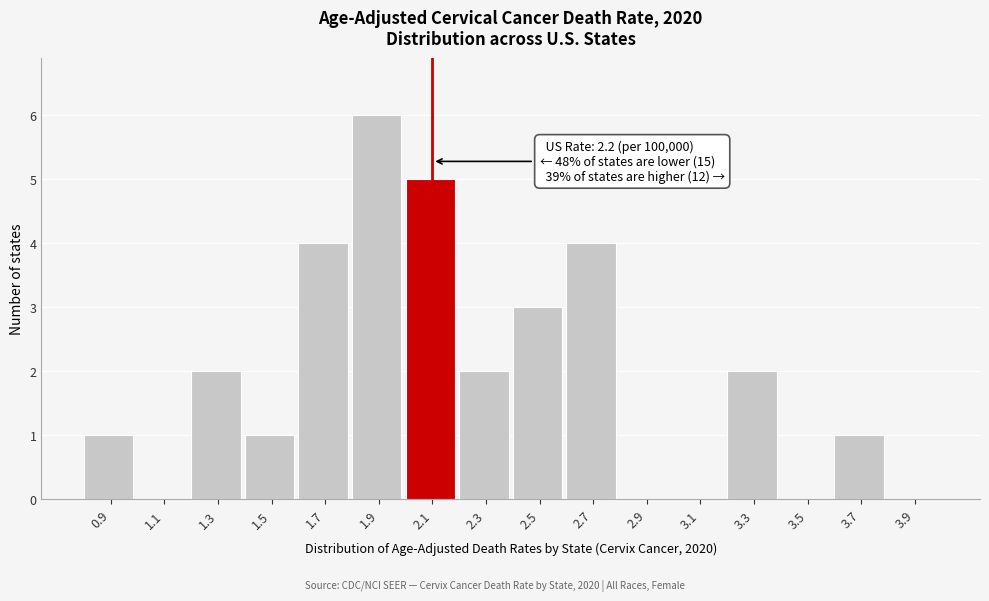

Reading right to left, what are all the values shown in this chart?

3.9=0	3.7=1	3.5=0	3.3=2	3.1=0	2.9=0	2.7=4	2.5=3	2.3=2	2.1=5	1.9=6	1.7=4	1.5=1	1.3=2	1.1=0	0.9=1